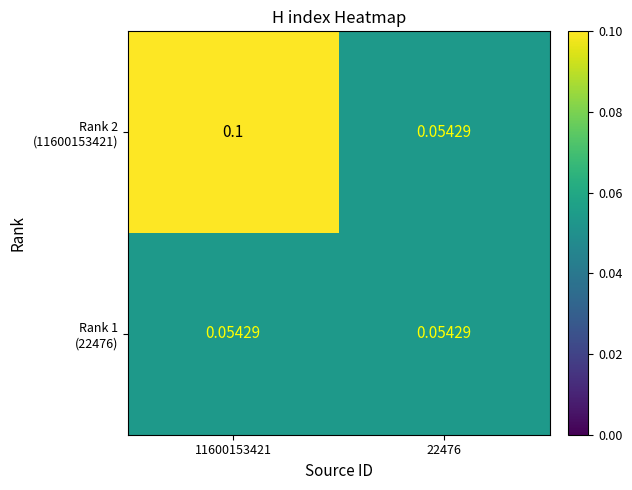

At how many categories does at least one series exceed 0?

2